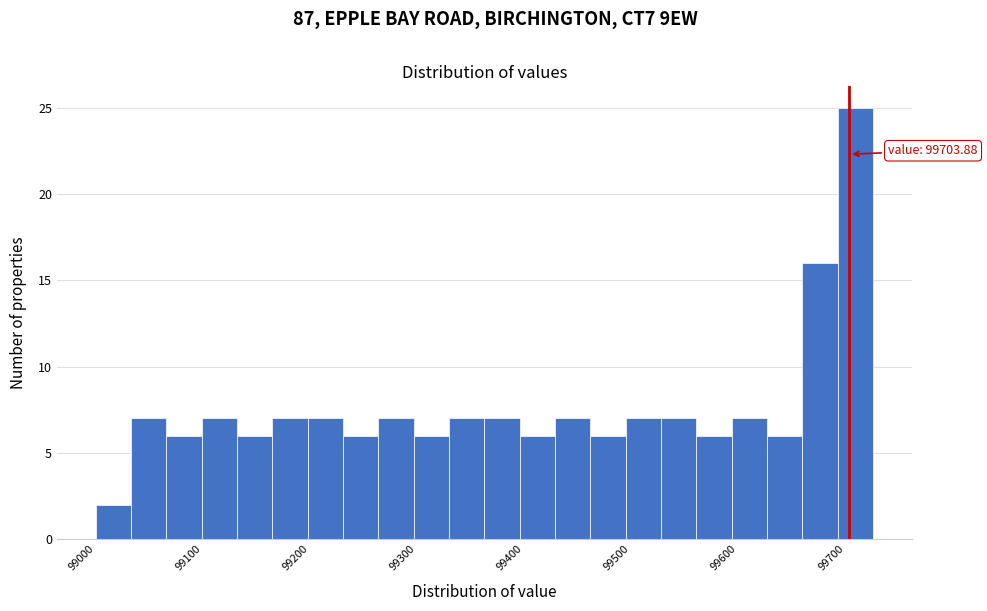

Read against the x-axis, roughly where is the centre of the tallest bar?

99710